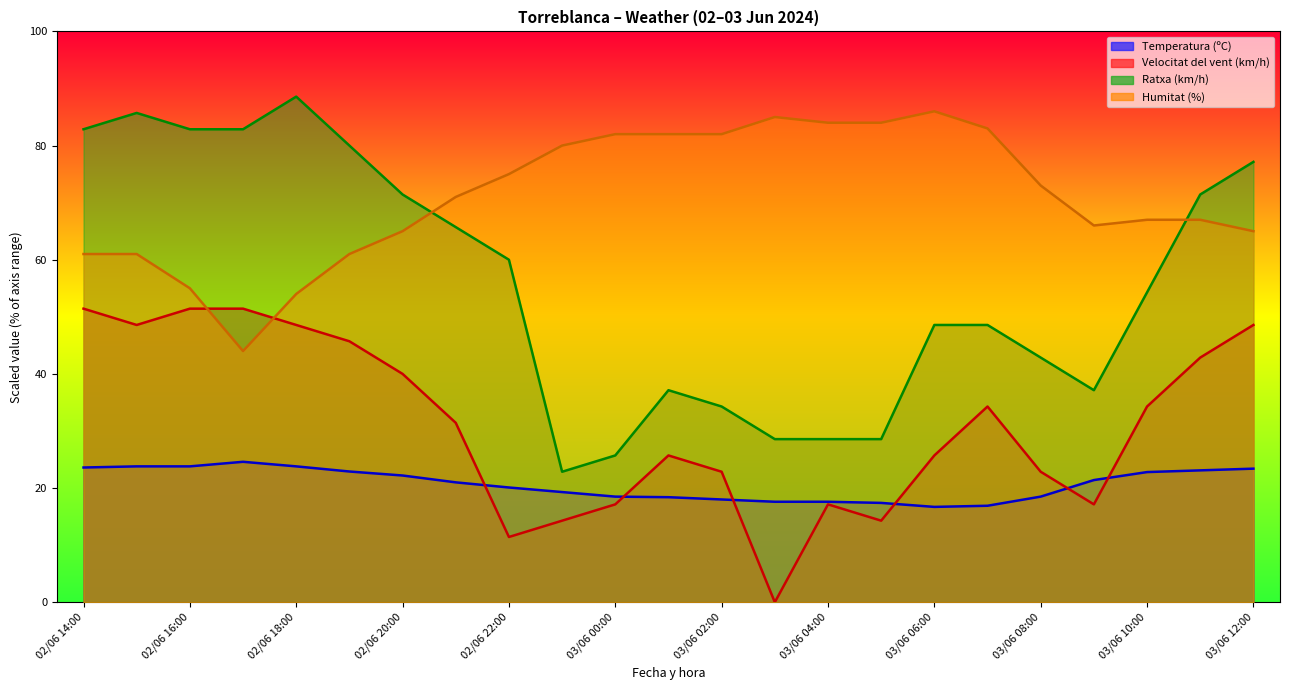

Which series has the largest range (max minus min)?

Ratxa (km/h)